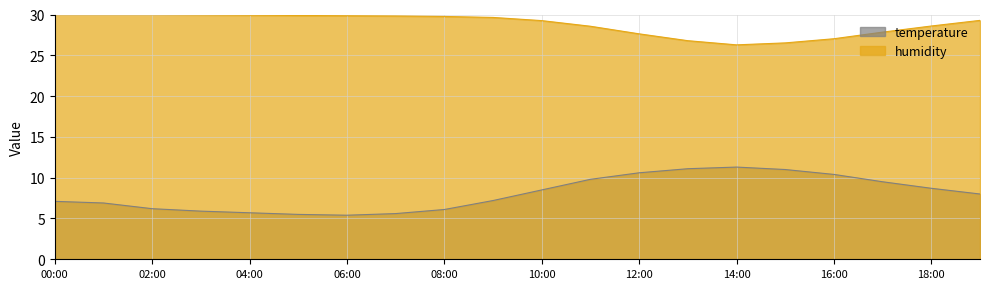

Which series has the largest total across all categories?

humidity